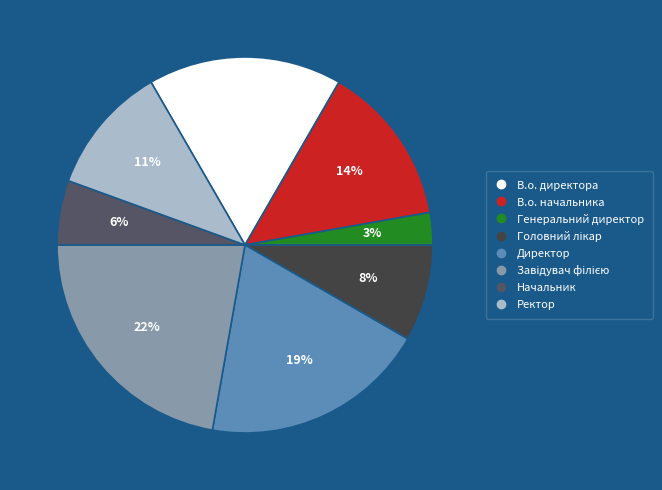

Do В.о. директора and Ректор together represent more than half of the pie?

No